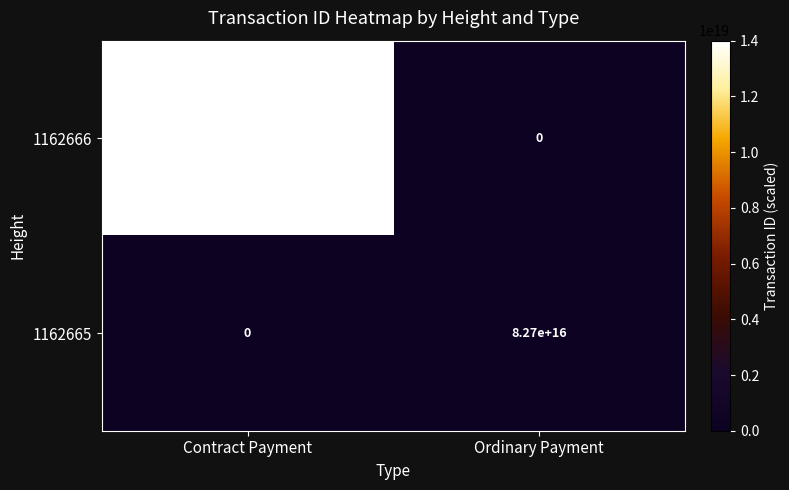

Which series has the largest range (max minus min)?

1162666